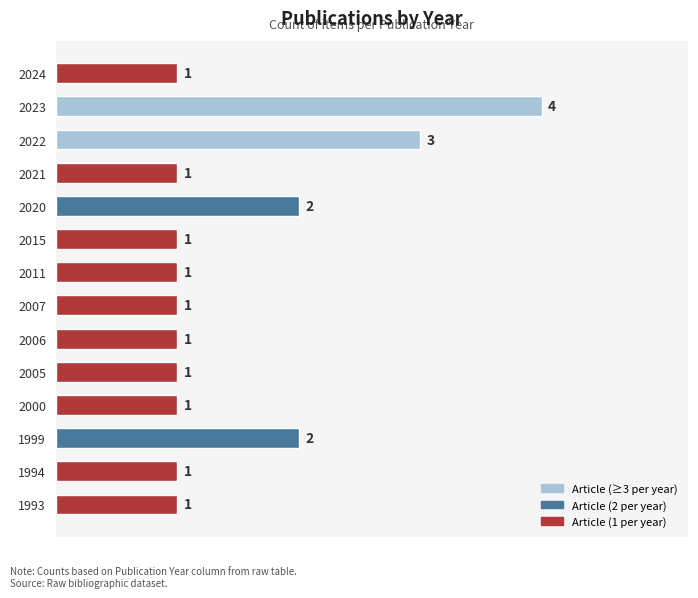

How many values are between 1 and 2?

12